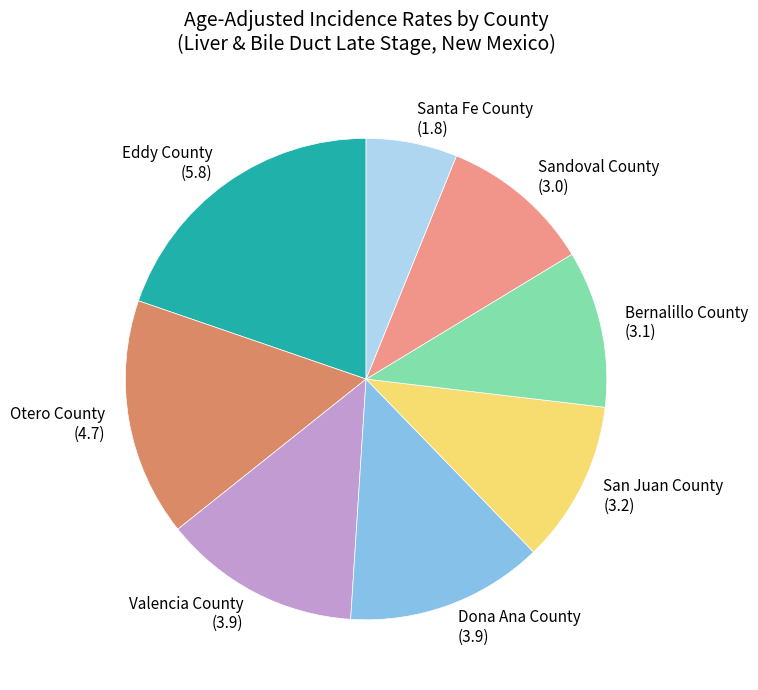

Is Valencia County (3.9) the majority of the pie?

No